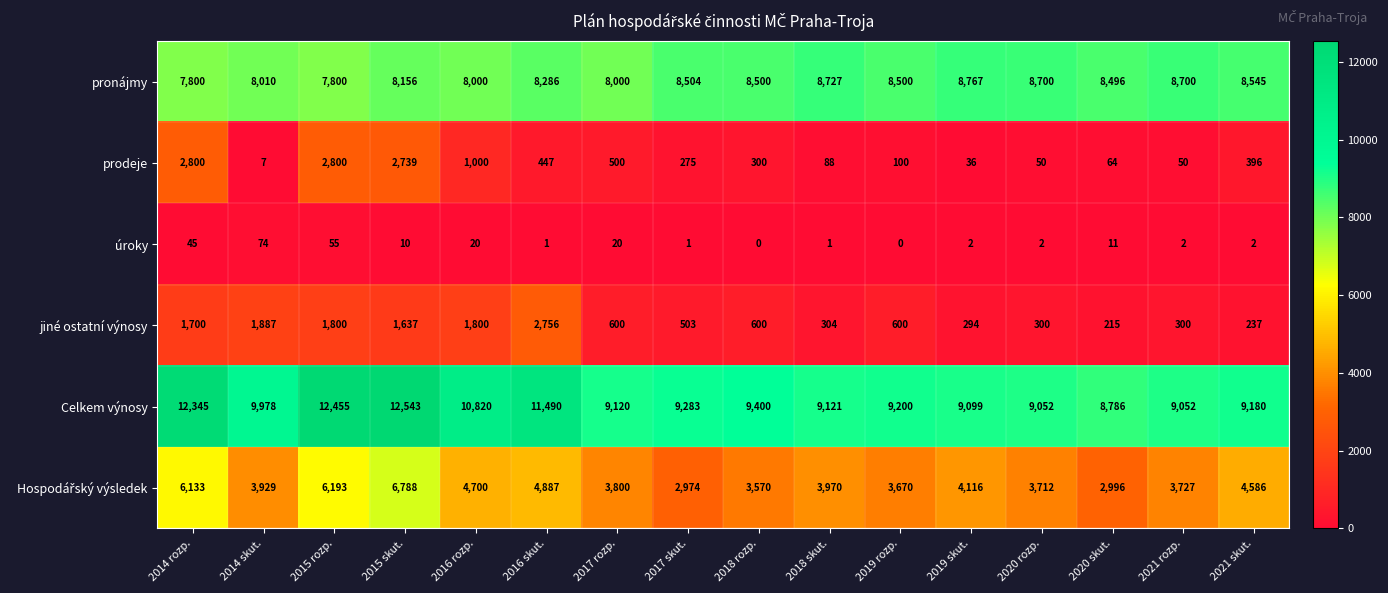

The Celkem výnosy series shows 9052 at 2021 rozp.. True or false?

True